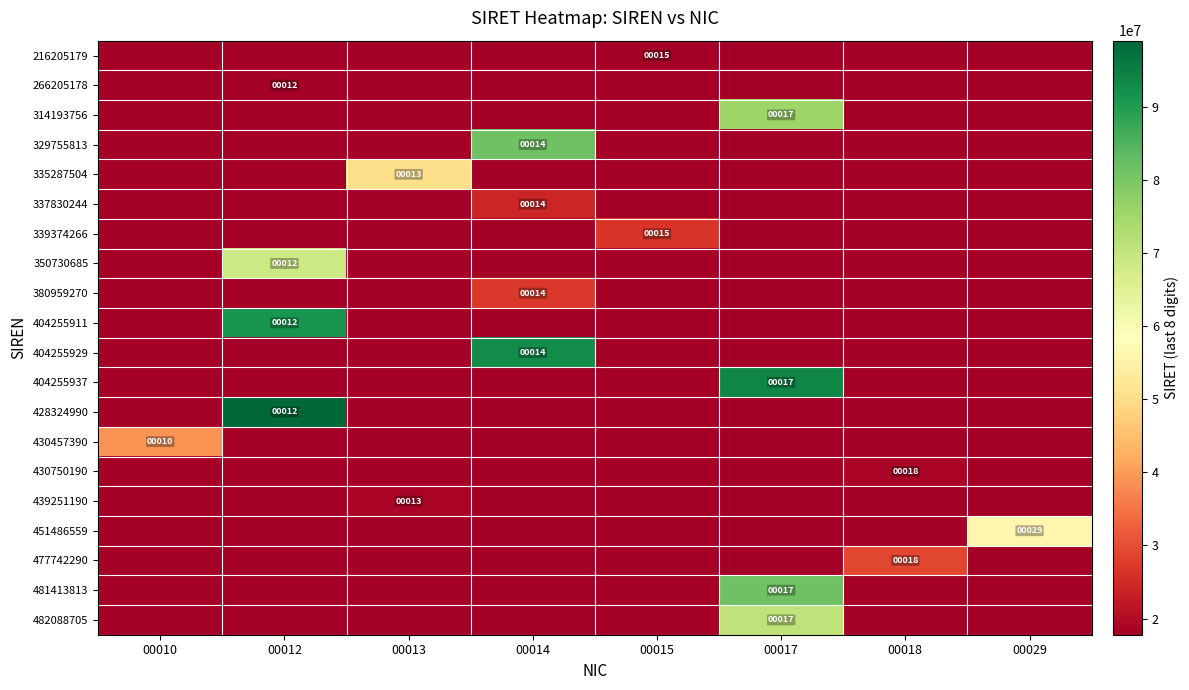

The value of 451486559 at 00029 is 51. True or false?

False